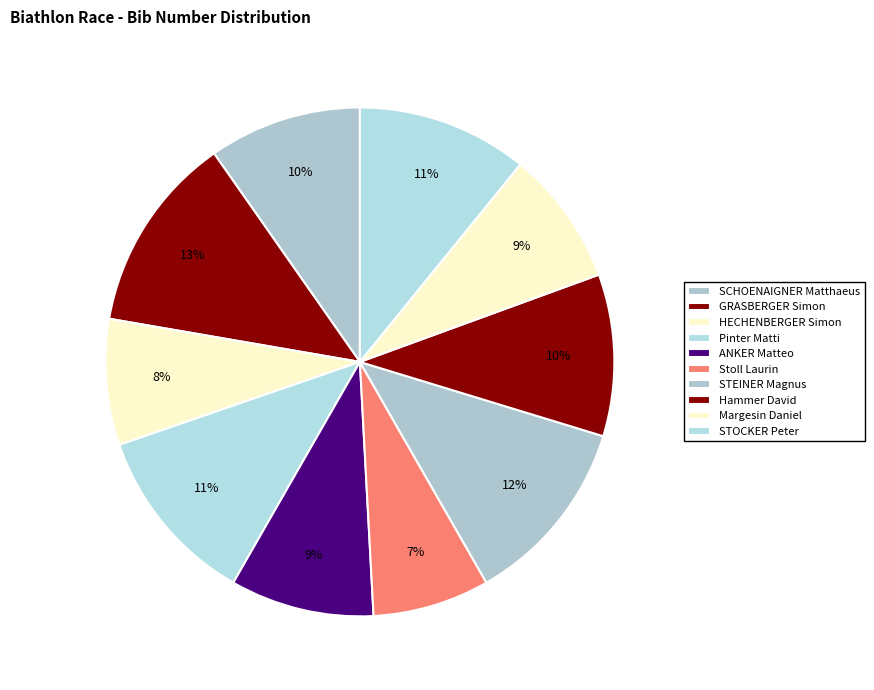

True or false: SCHOENAIGNER Matthaeus accounts for 18% of the total.

False